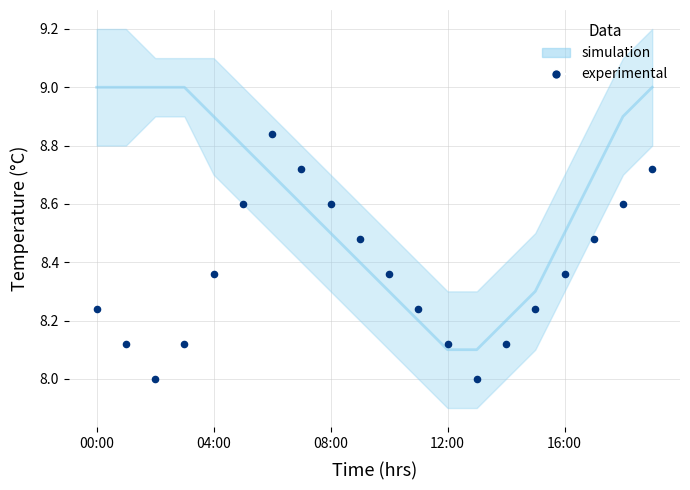

What is the range of Y values (max minus min)?

0.8